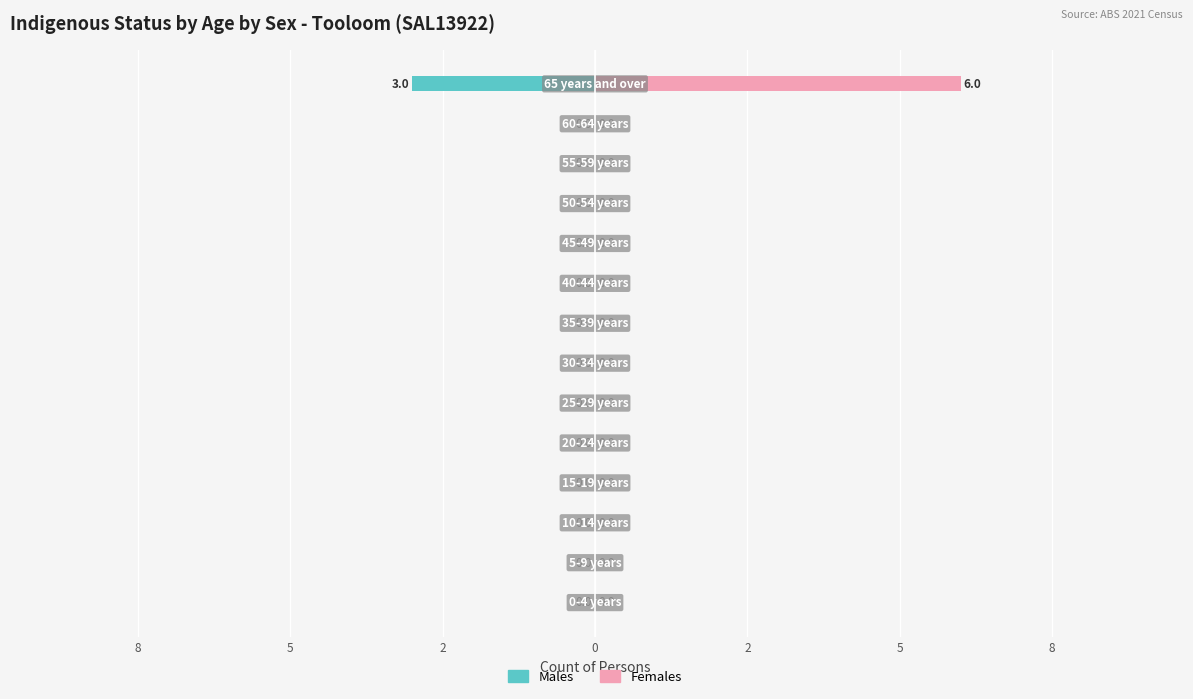

Between 2 and 11, which series saw the biggest shift?

Males